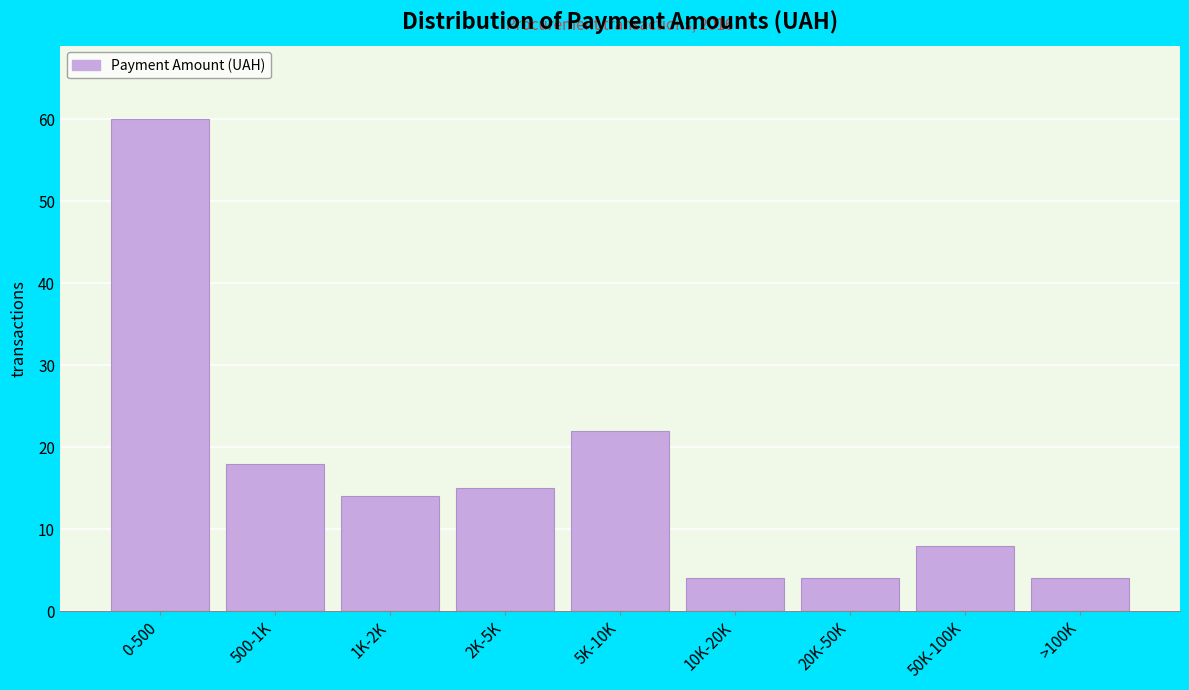

Reading right to left, transcribe all the data shown in this chart.

4	8	4	4	22	15	14	18	60